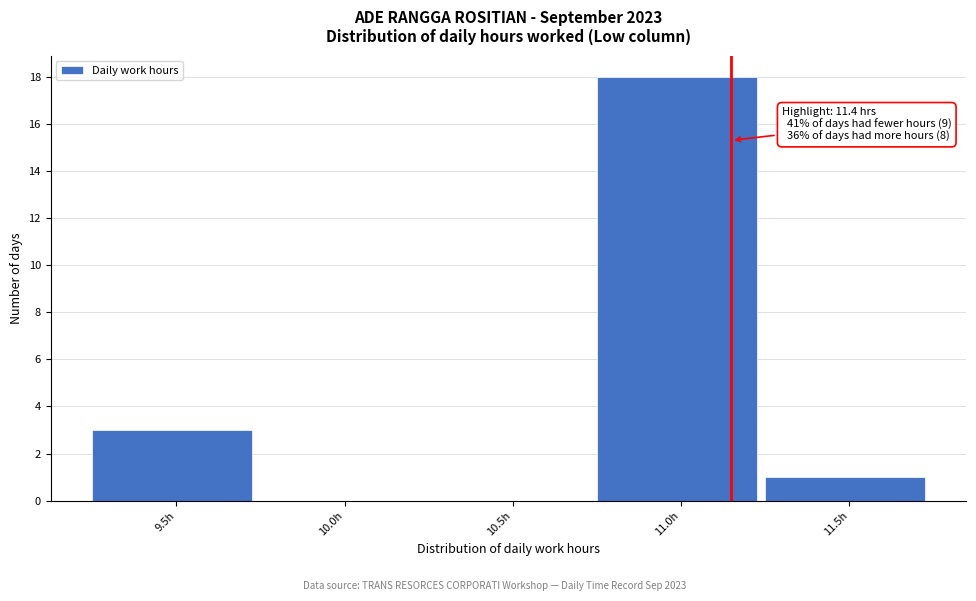

Reading left to right, transcribe all the data shown in this chart.

9.5h=3	10.0h=0	10.5h=0	11.0h=18	11.5h=1